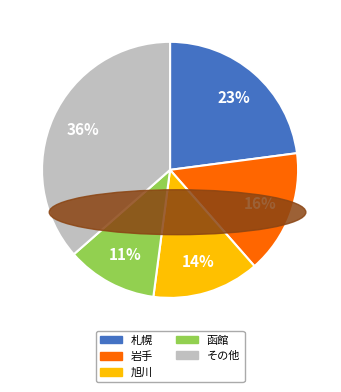

To the nearest percent, what portion does 札幌 represent?

23%